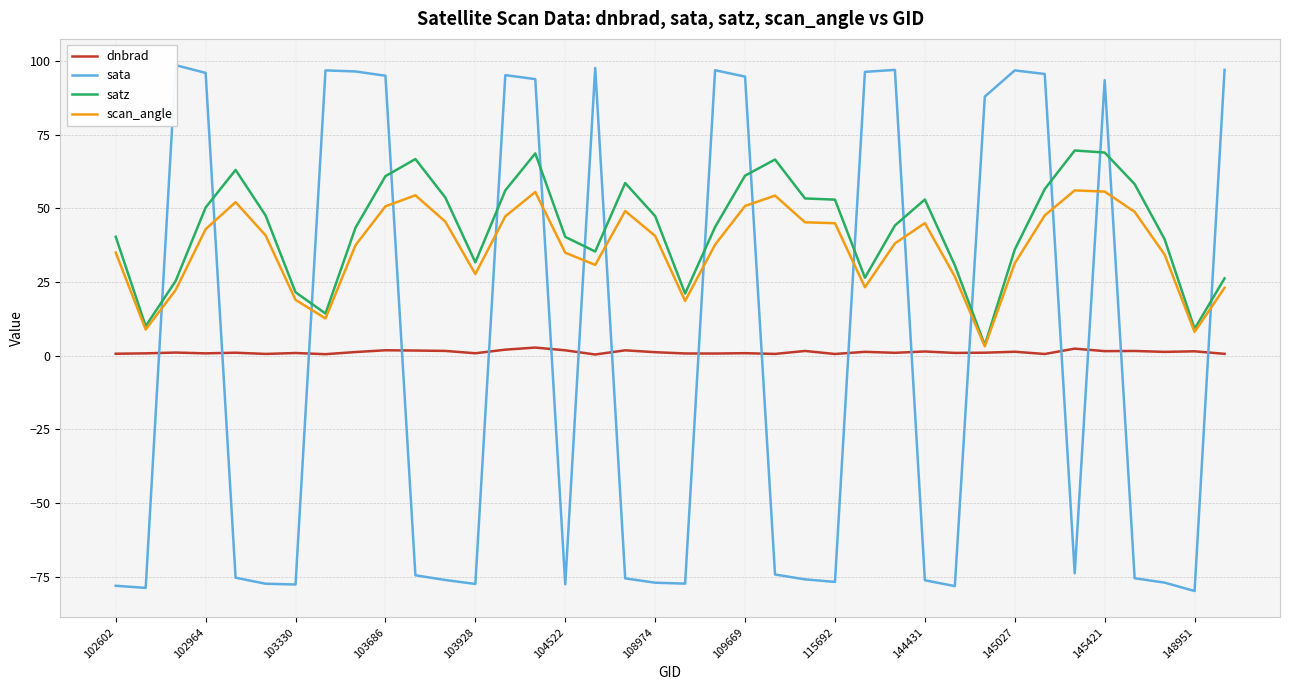

What is the minimum value for satz?

3.6